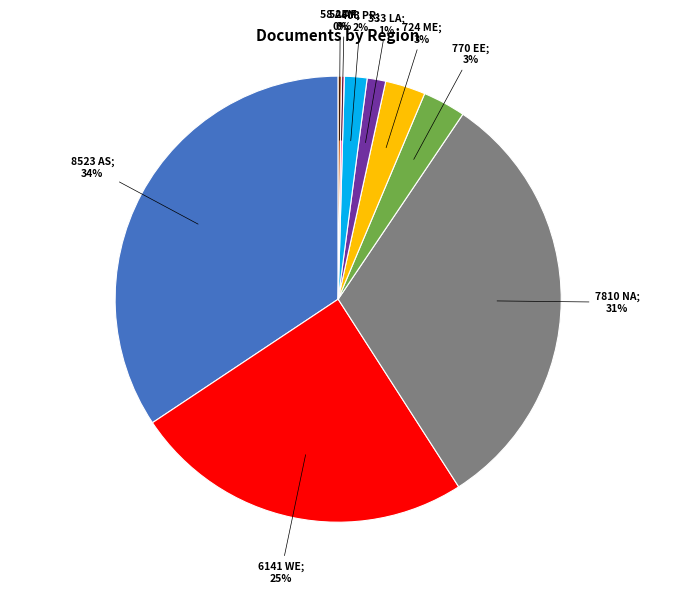

To the nearest percent, what is the average slice percentage?

11%